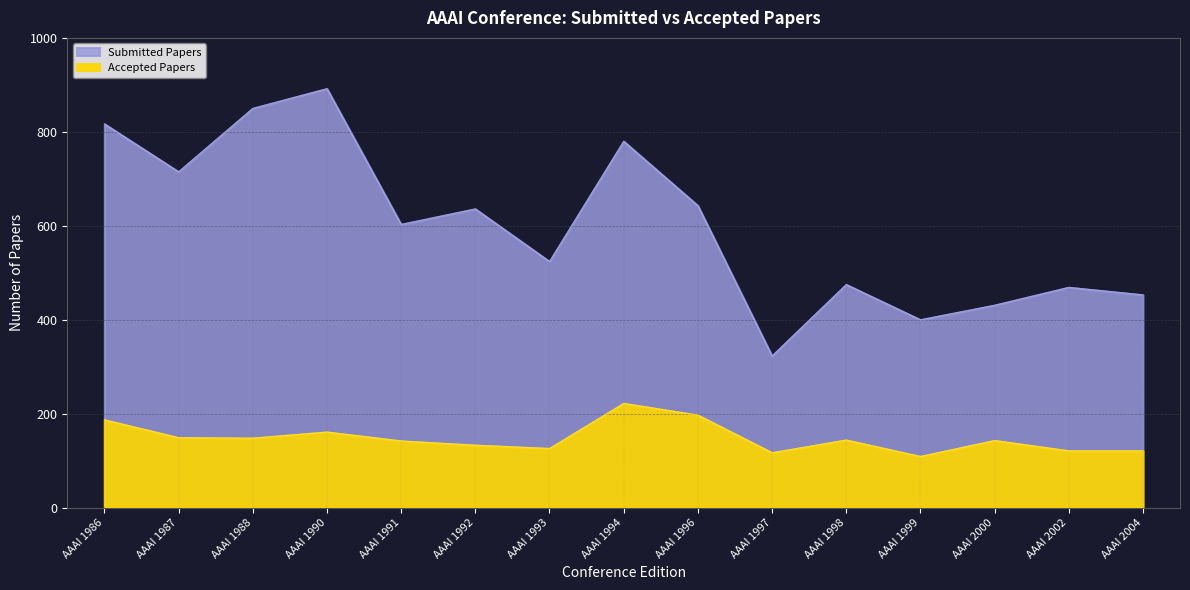

At how many categories does at least one series exceed 420?

13